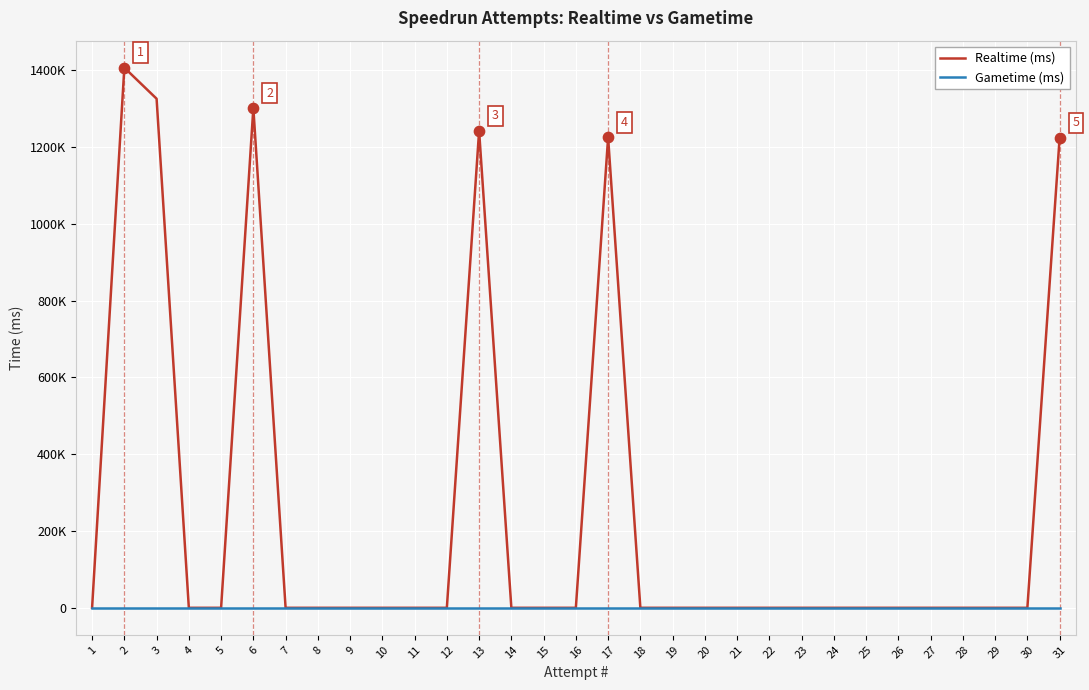

Which series has the largest total across all categories?

Realtime (ms)